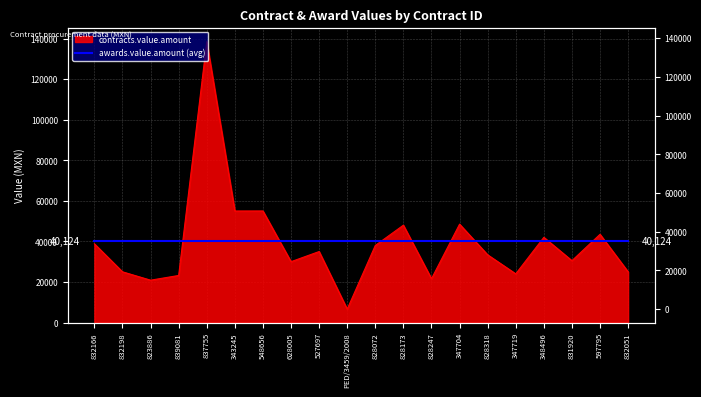

Where does the data first go above 35000?

832166